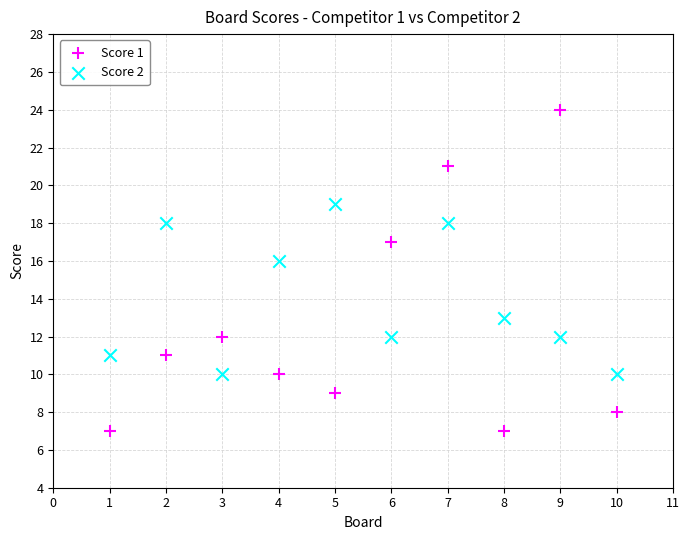

Which series reaches the maximum Y coordinate?

Score 1